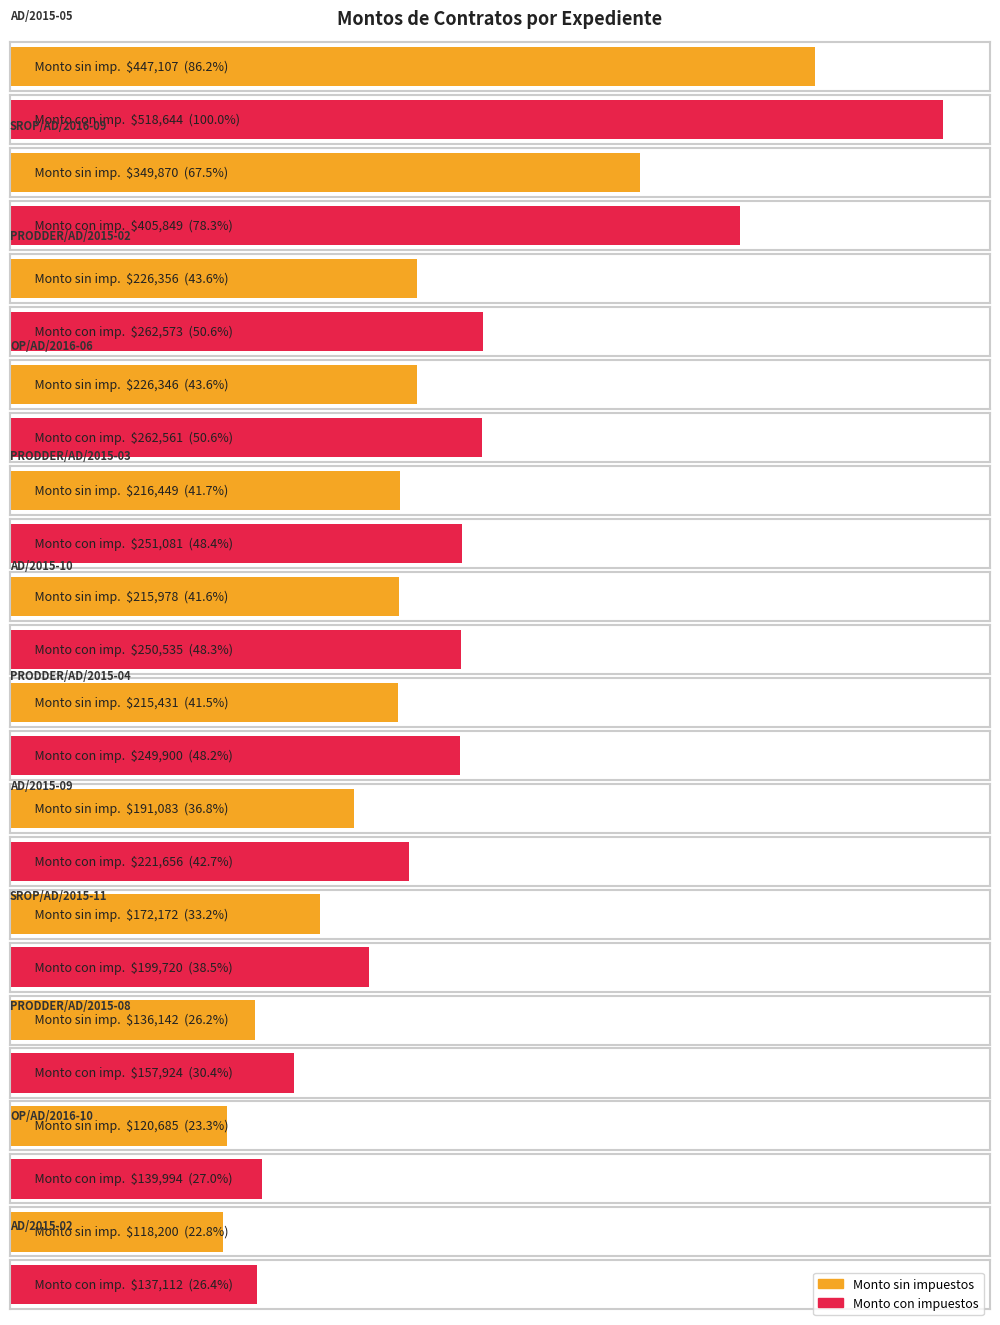

What is the difference between the highest and lowest values at PRODDER/AD/2015-03?

34632.0